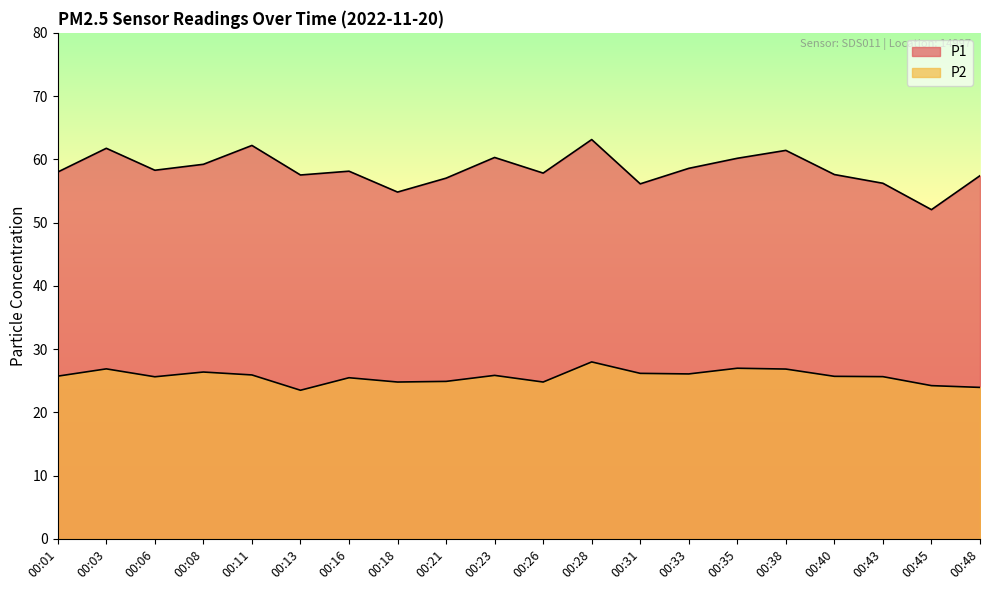

How many lines are shown in the chart?

2